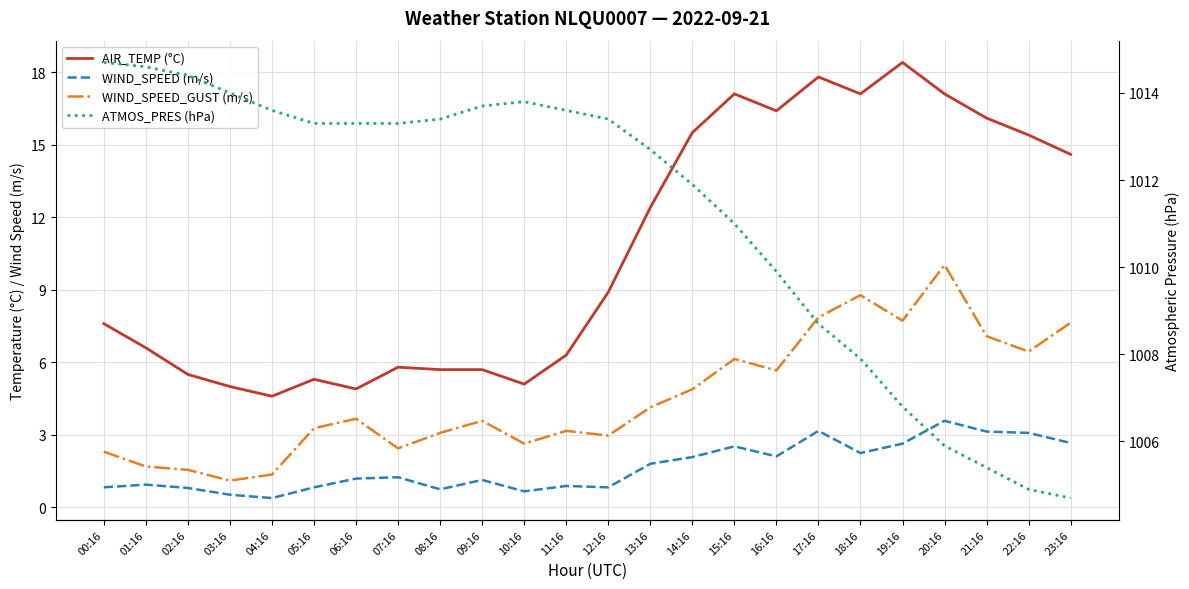

True or false: AIR_TEMP (°C) has more than 0 points higher than both neighbors.

True